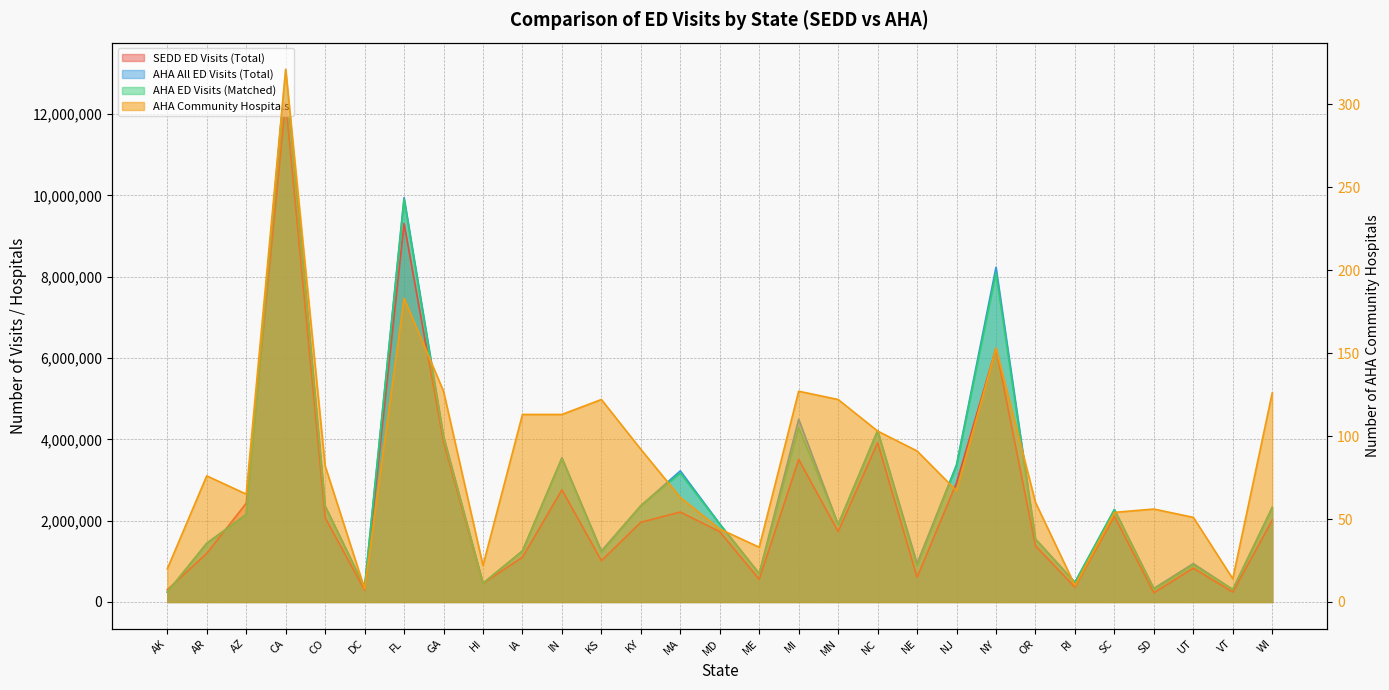

Where is the first local maximum for AHA All ED Visits (Total)?

CA